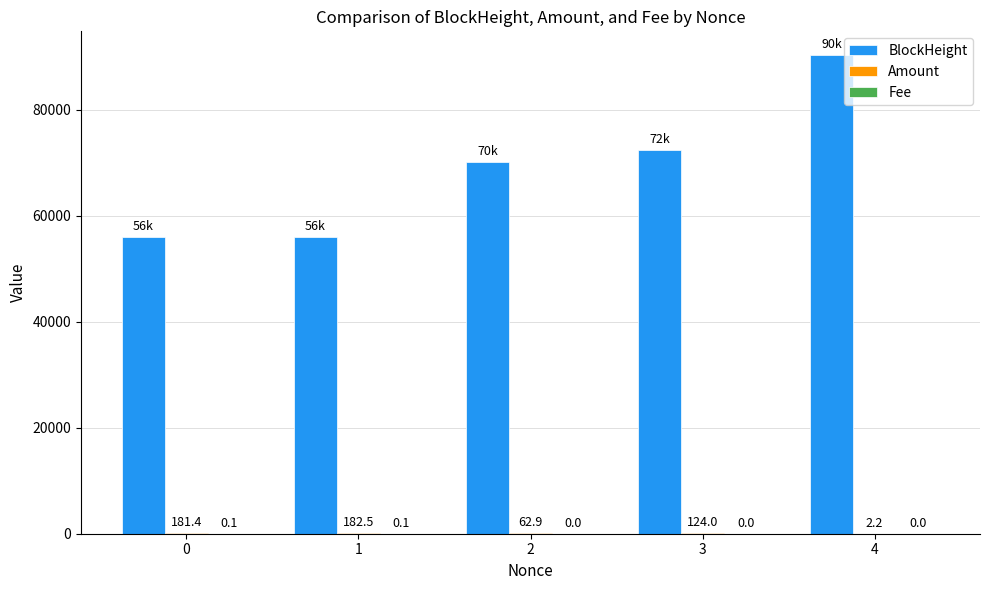

At which category is the sum across all series the highest?

4